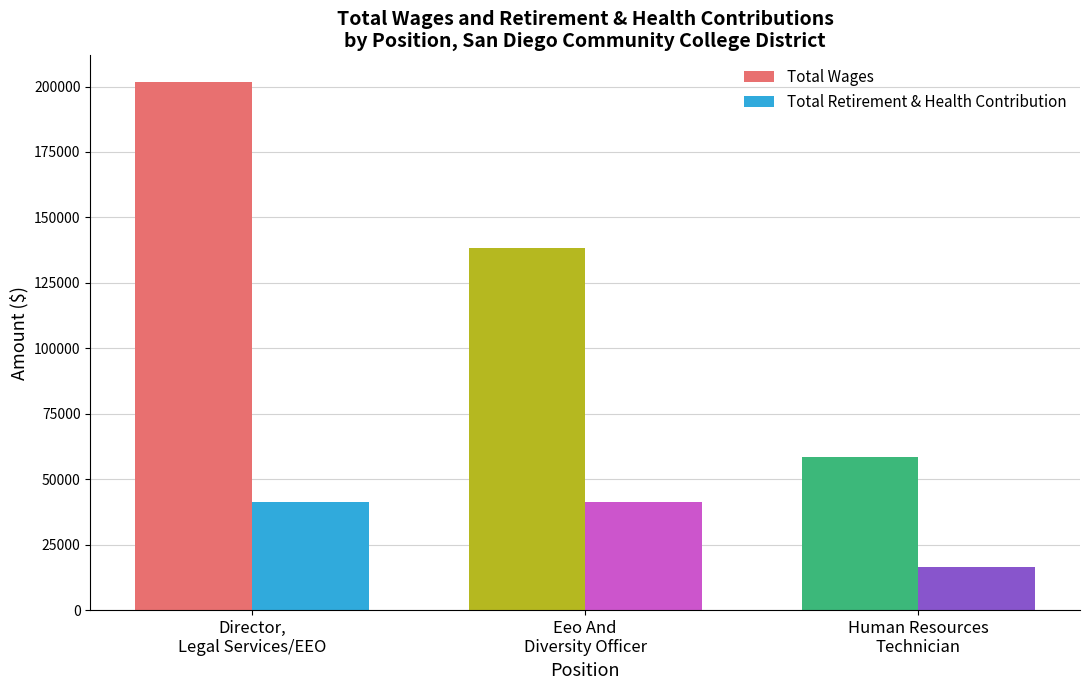

Which series has the widest spread of values?

Total Wages